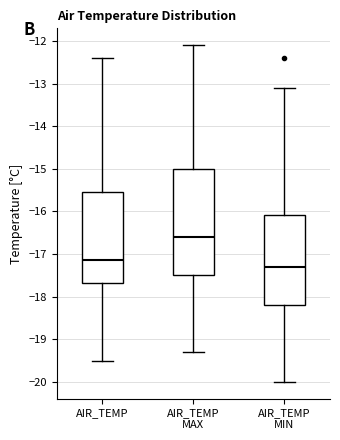

Which box's median line is the lowest?

AIR_TEMP MIN